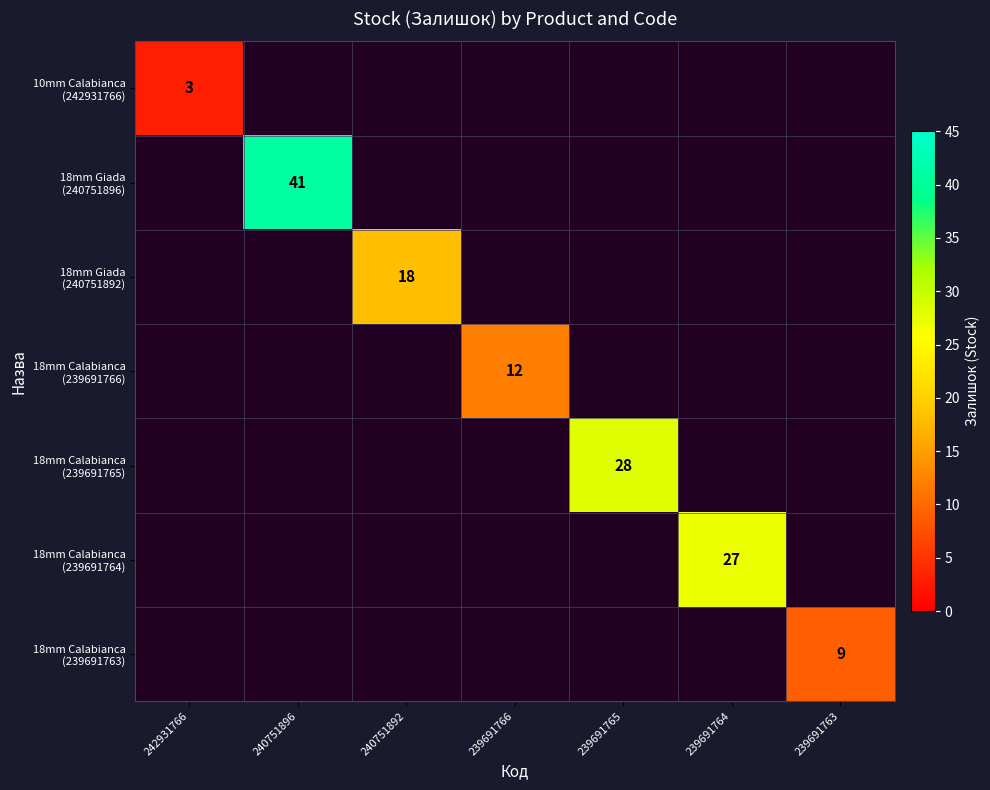

Is the value of 18mm Calabianca (239691766) at 239691763 greater than the value of 18mm Giada (240751896) at 239691764?

No